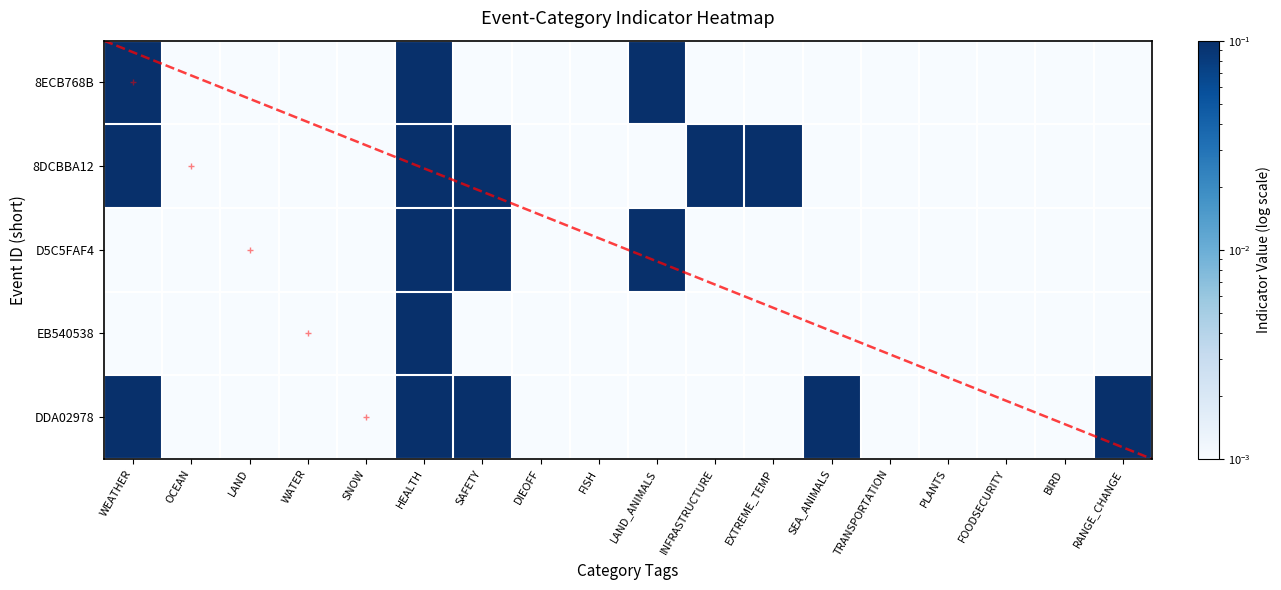

Which series has the largest total across all categories?

8DCBBA12